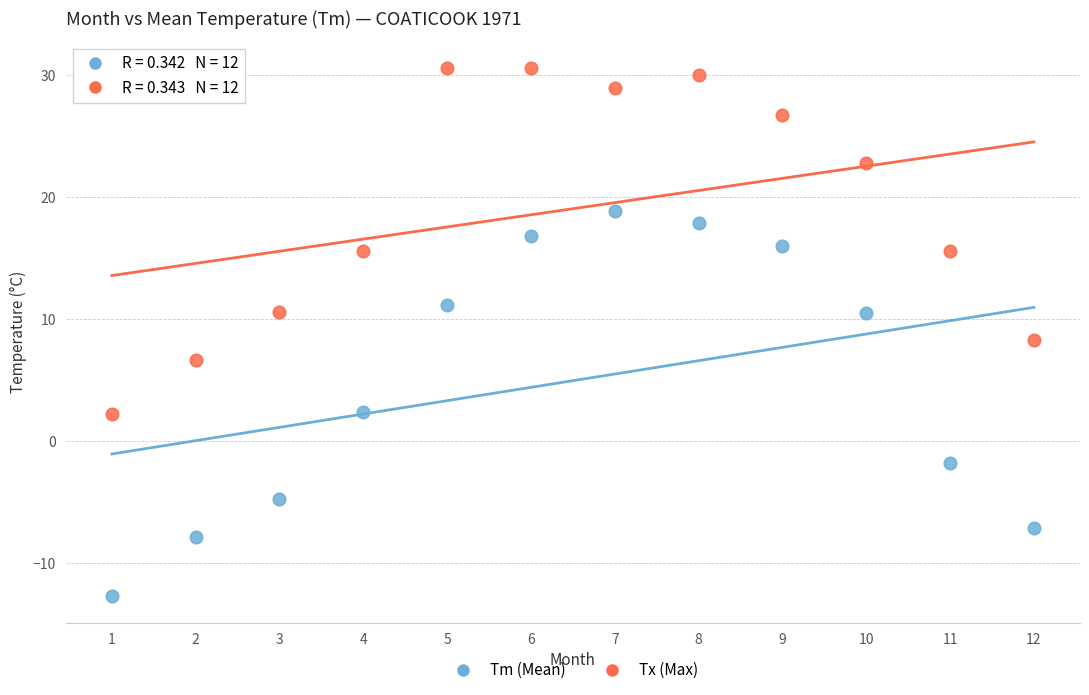

What is the X range (max minus min) for the scatter plot?

11.0